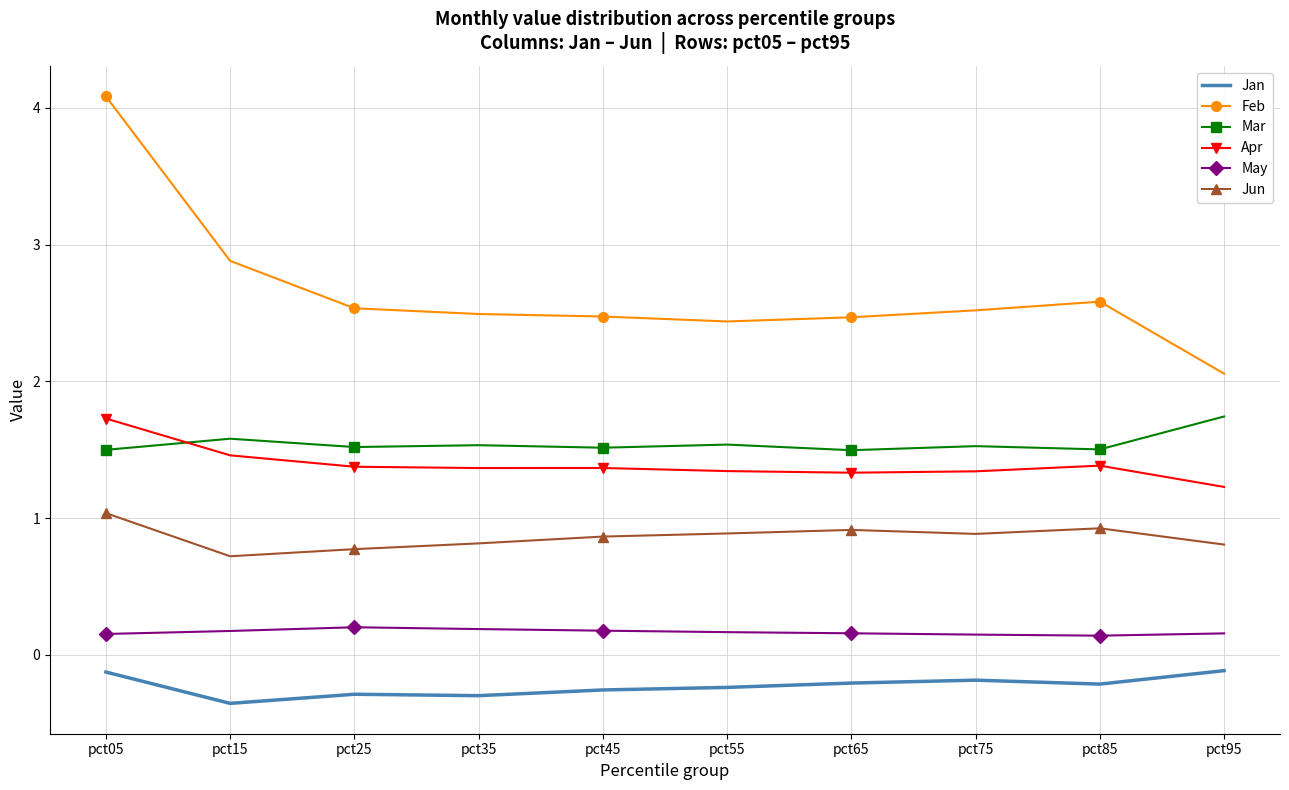

Which series has the largest total across all categories?

Feb